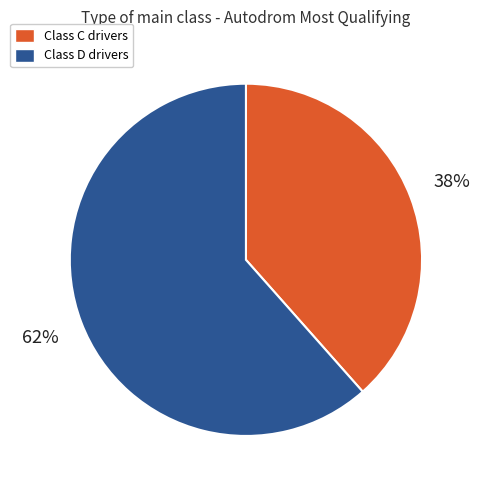

Does any single category account for the majority?

Yes